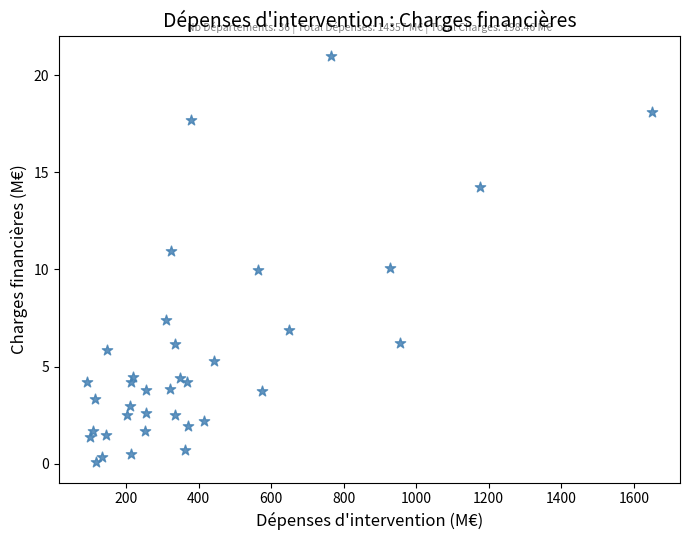

What is the range of X values (max minus min)?

1556.7